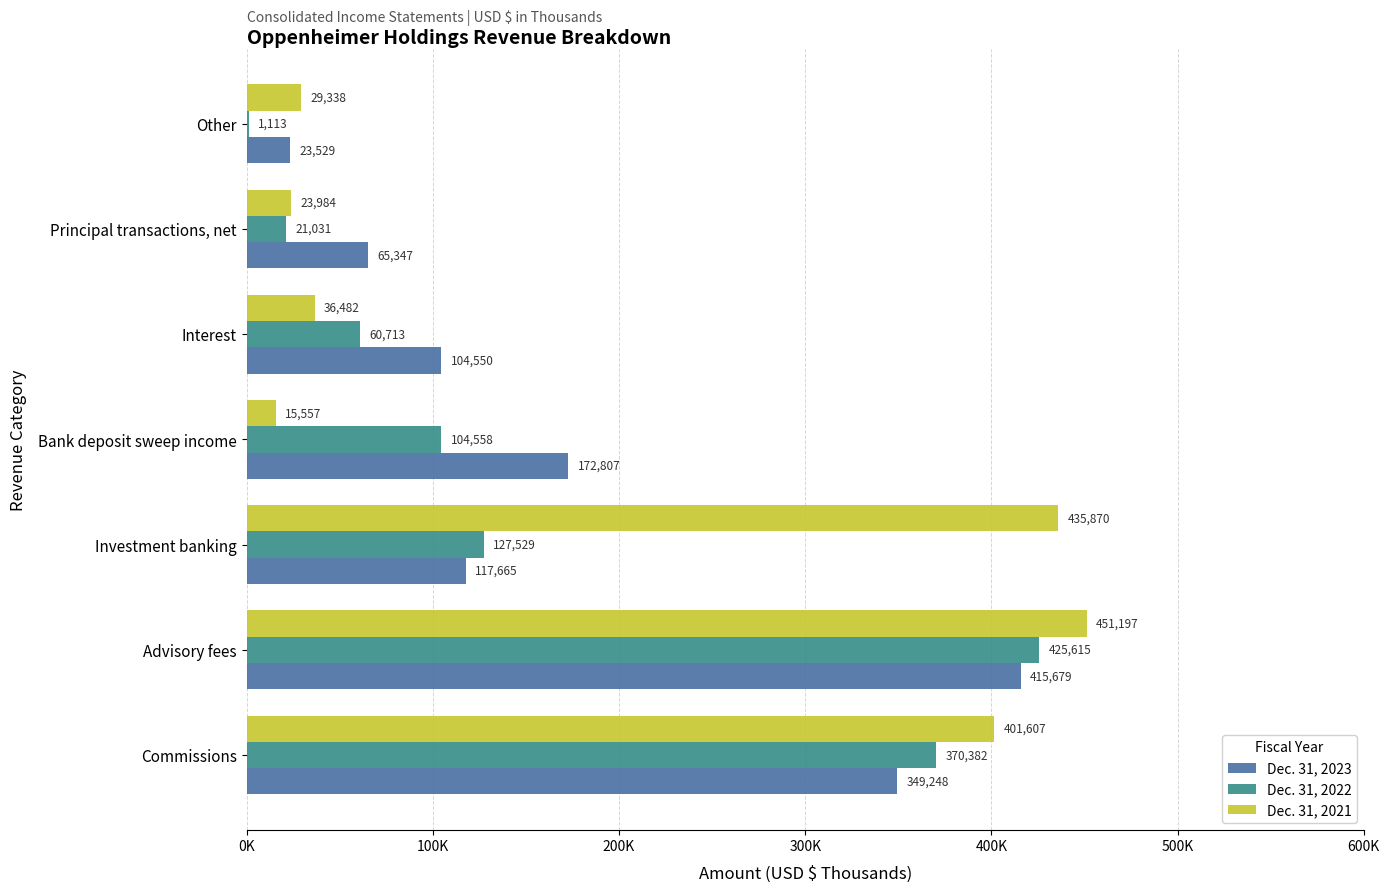

At which label is Dec. 31, 2023 closest to 219604?

Bank deposit sweep income